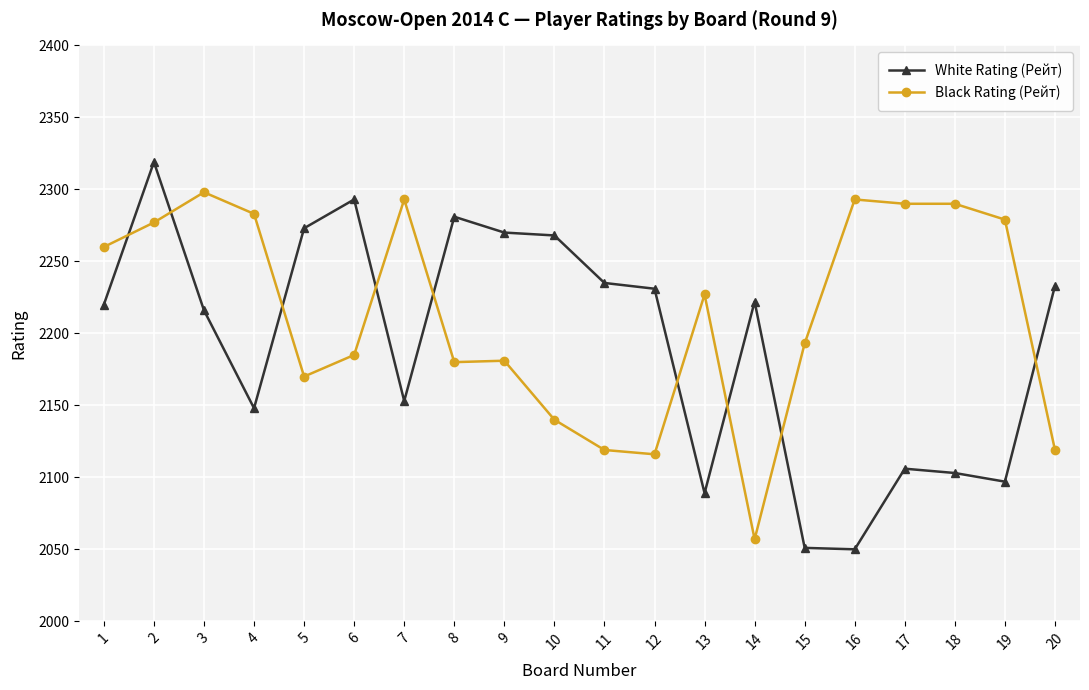

After their last crossing, which series has the higher values: White Rating (Рейт) or Black Rating (Рейт)?

White Rating (Рейт)